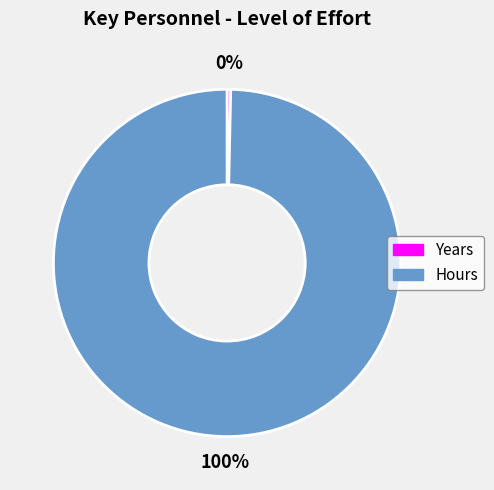

Is the sum of Years and Hours greater than half?

Yes